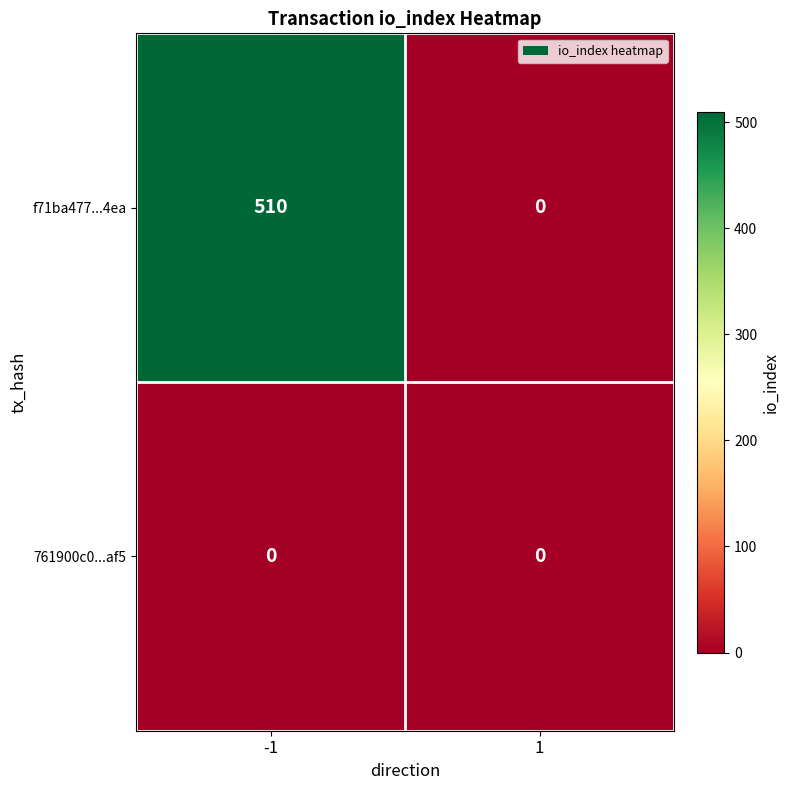

The value of 761900c0...af5 at 1 is 0. True or false?

True